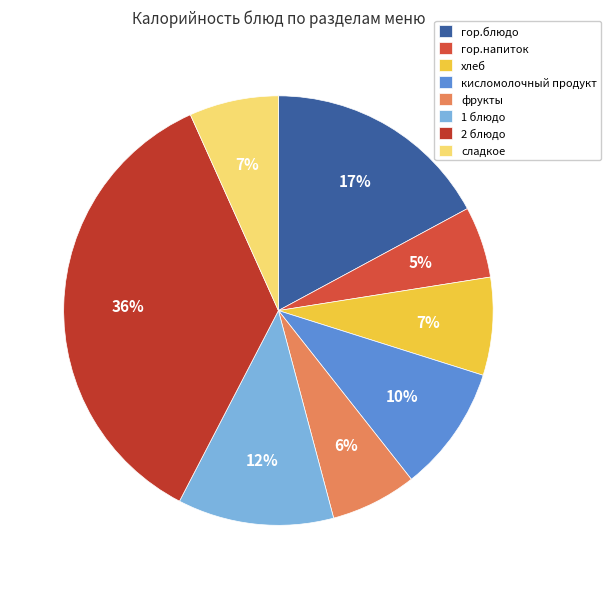

True or false: 2 блюдо accounts for 36% of the total.

True